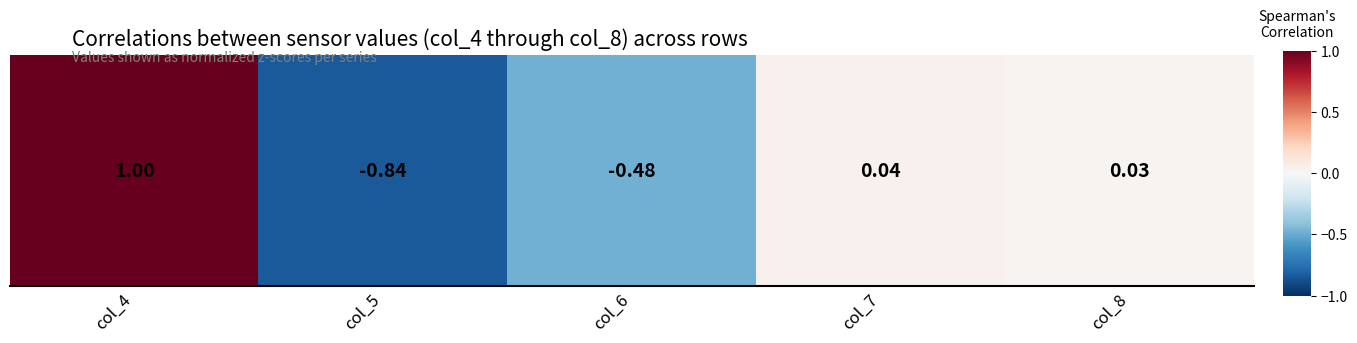

How many data points does each series have?

5